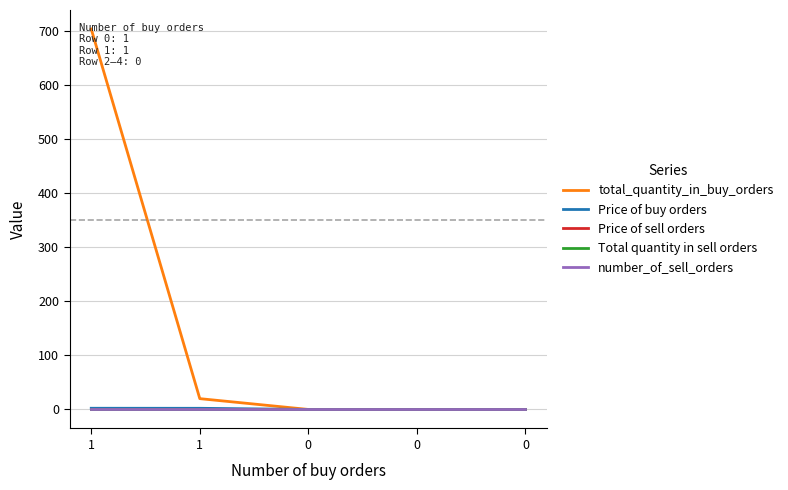

Which series has the largest total across all categories?

total_quantity_in_buy_orders